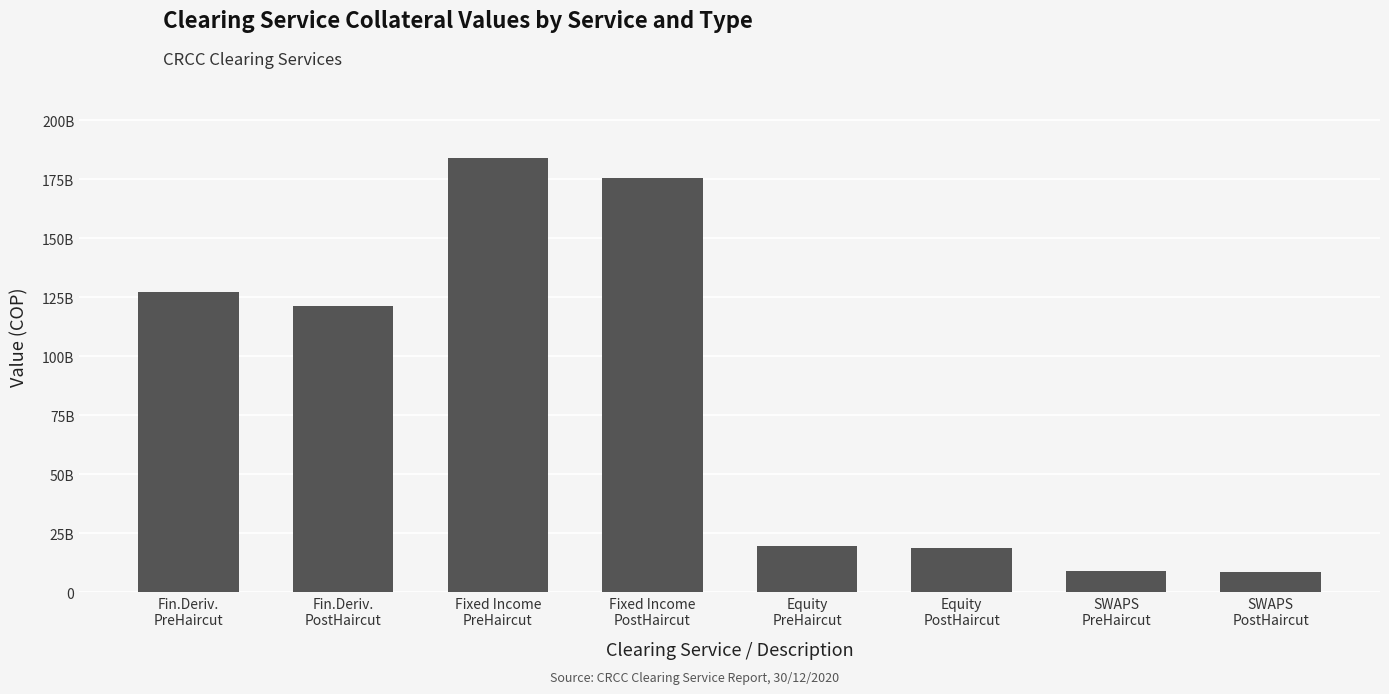

Is it true that the value at Fin.Deriv.
PreHaircut is 127201257861.6?

True